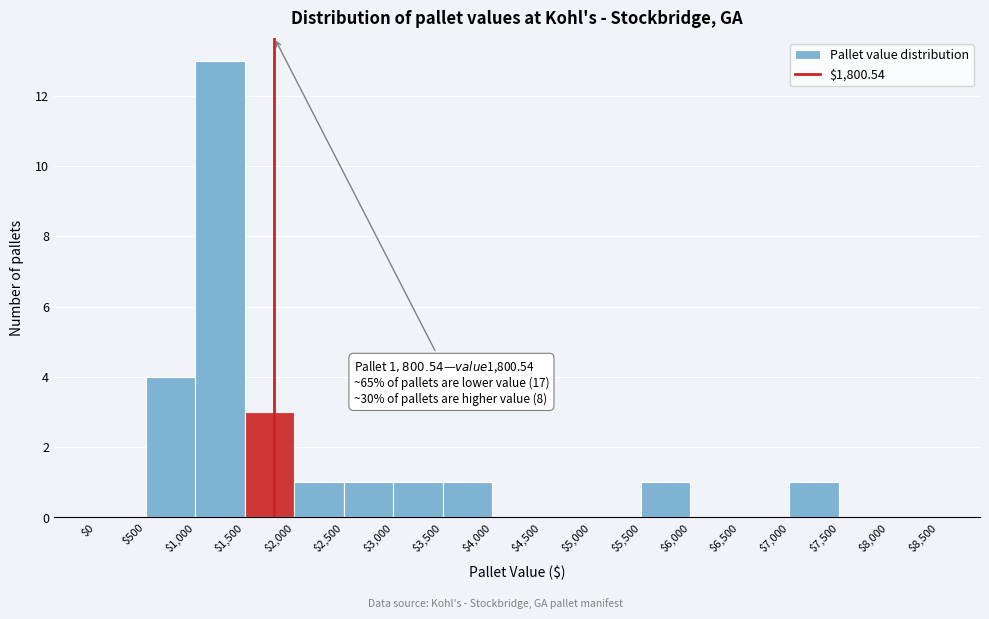

Over which range of the x-axis is the bar tallest?

$1,000 to $1,500